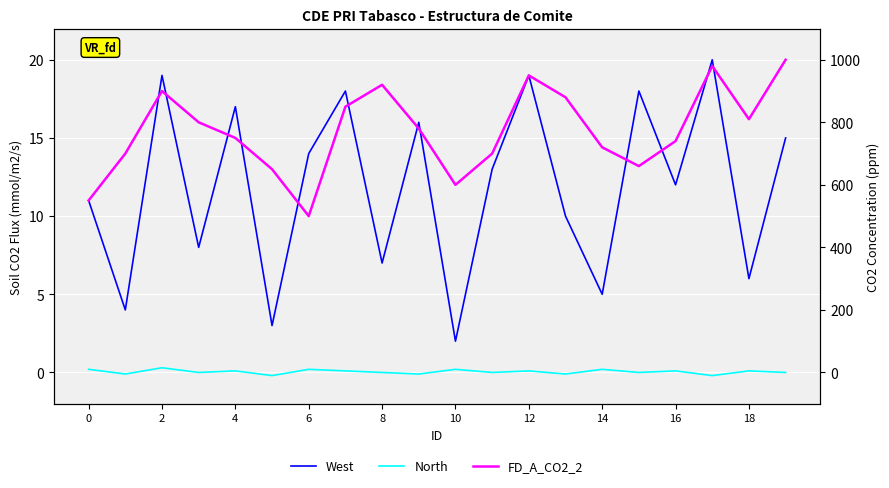

Is the value of West at 4 greater than the value of North at 4?

Yes